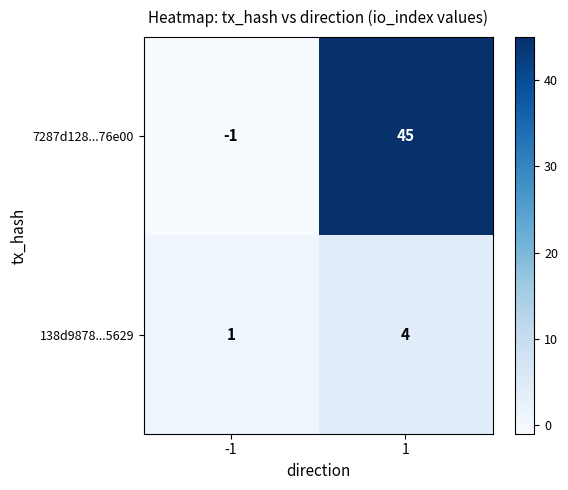

Which series has the largest total across all categories?

7287d128...76e00